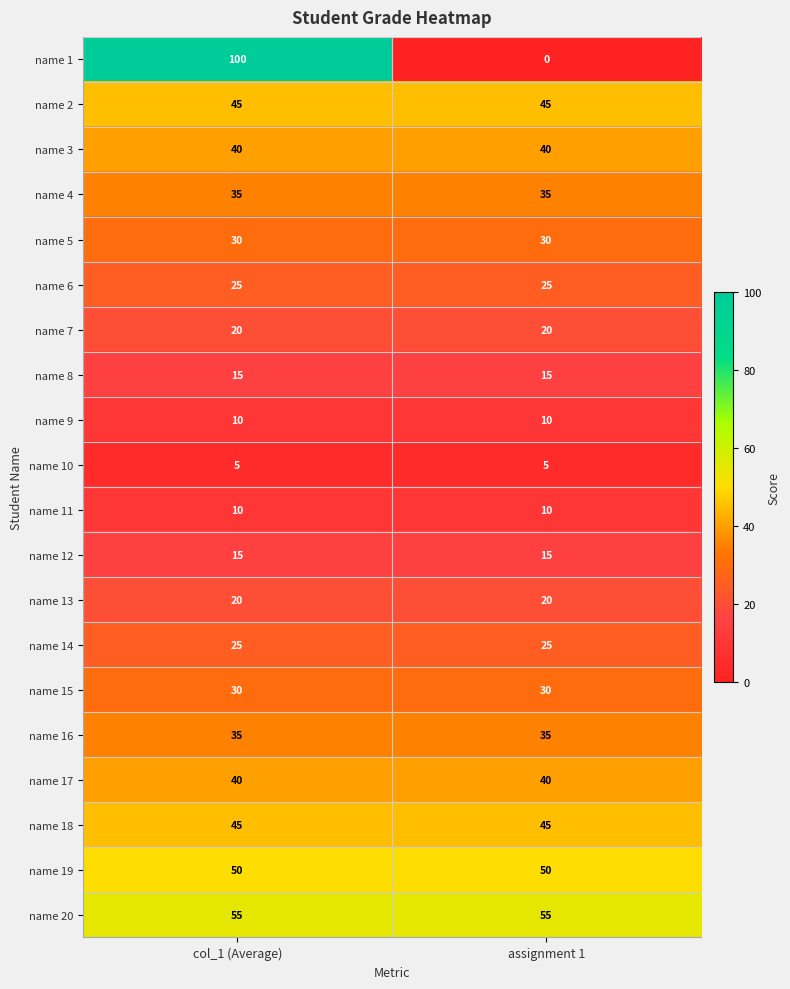

What is the spread (max minus min) of values at assignment 1?

55